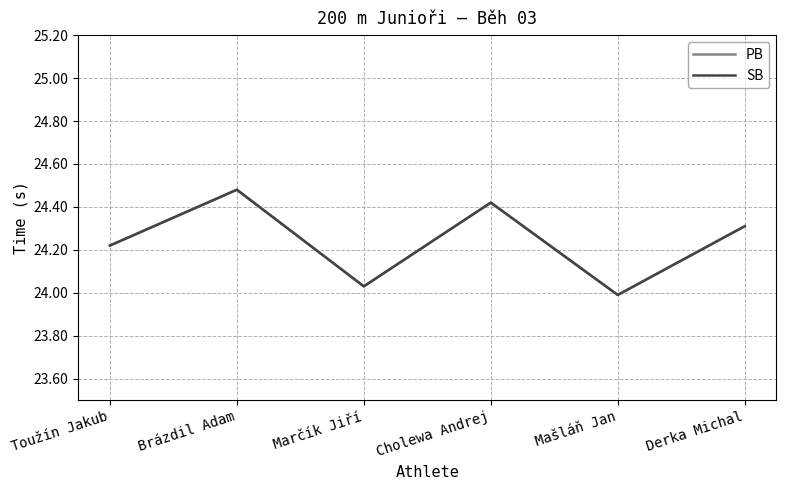

Does the chart display data point markers on the line(s)?

No